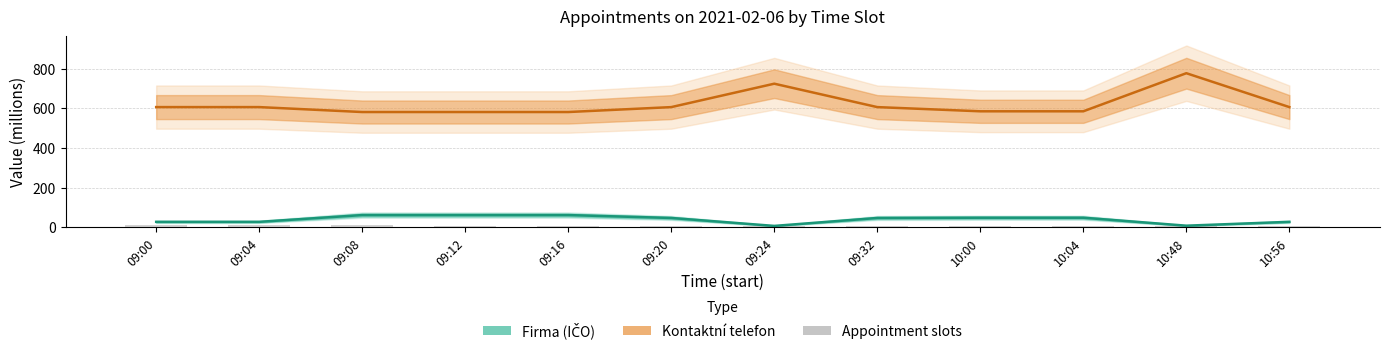

At how many categories does at least one series exceed 503?

12